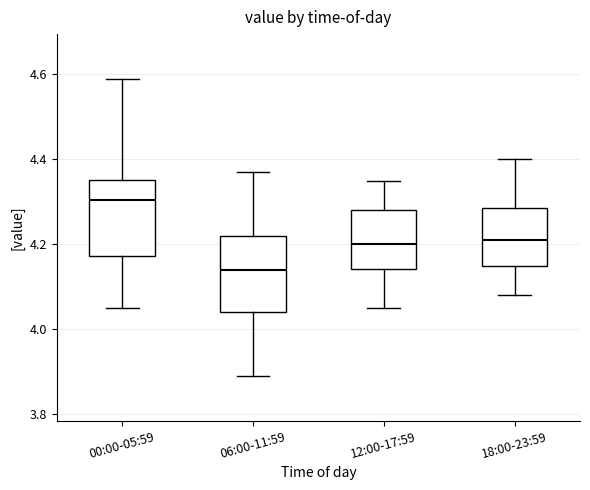

Where does the upper whisker of the box for 12:00-17:59 end on the y-axis? The values are not printed on the chart, so give them approximately, as read against the axis.

4.36